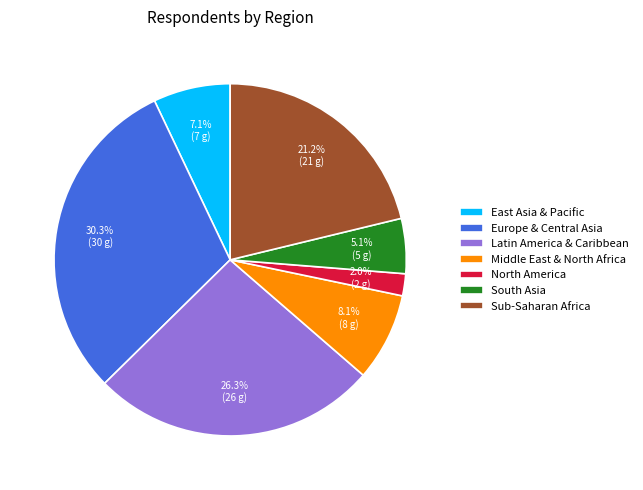

Which has a higher value, Middle East & North Africa or North America?

Middle East & North Africa